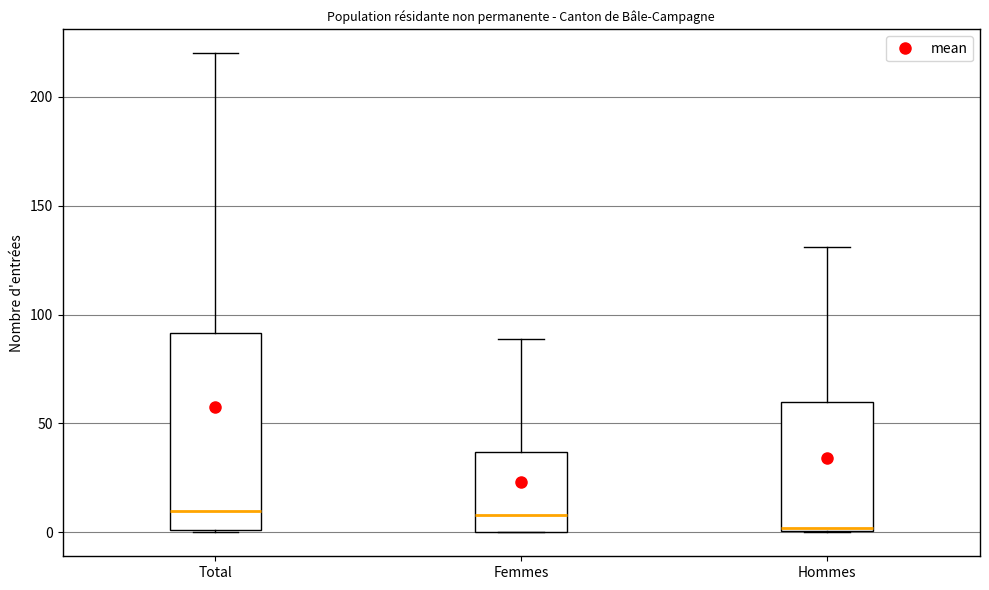

Reading left to right, transcribe this box plot: for each box, give where its median line is, the range the box spans, and where its two whiskers end, as read against the y-axis. The values are not printed on the chart, so give them approximately, as read against the axis.

Total: median 10, box 0 to 90, whiskers 0 to 220
Femmes: median 10, box 0 to 35, whiskers 0 to 90
Hommes: median 0, box 0 to 60, whiskers 0 to 130